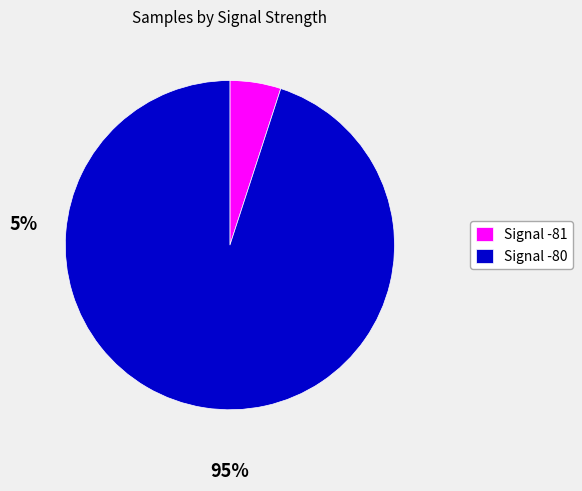

Which category has the biggest portion of the pie?

Signal -80